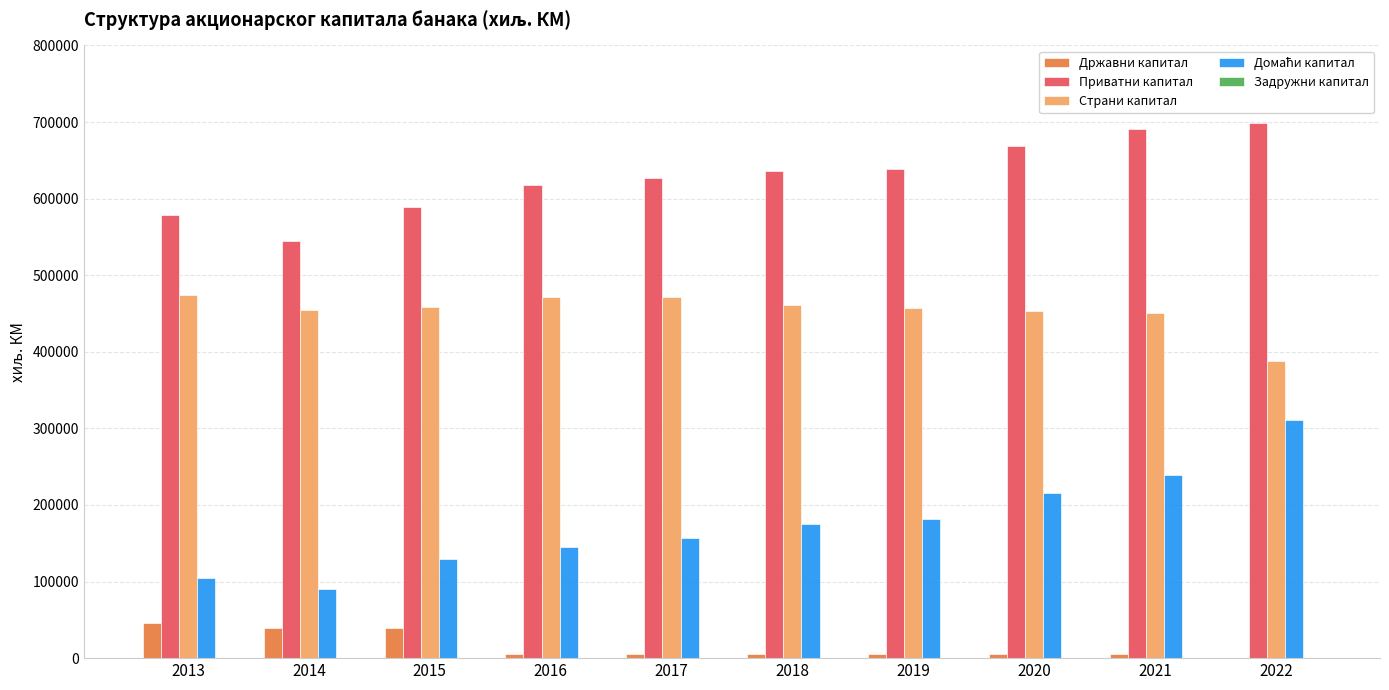

The value of Приватни капитал at 2020 is 920664. True or false?

False